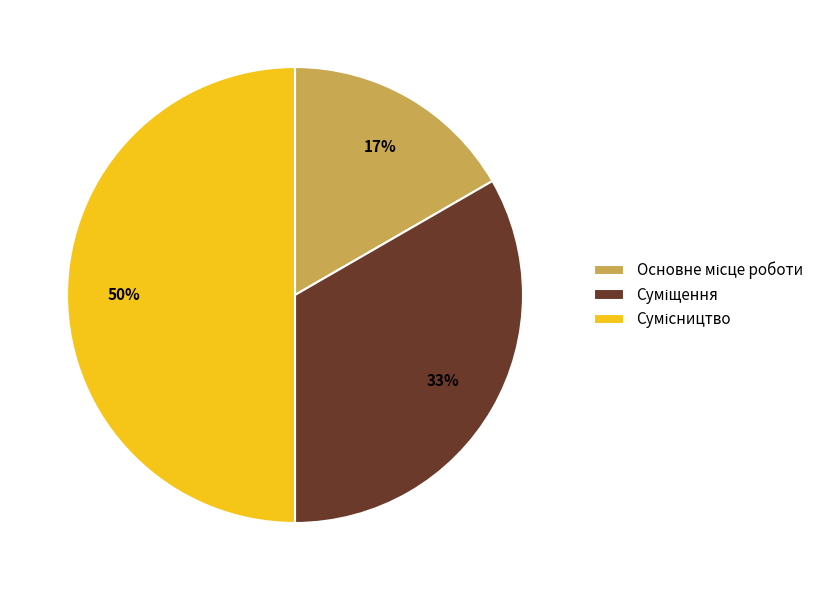

To the nearest percent, what is the difference between the largest and smallest slice percentages?

33%